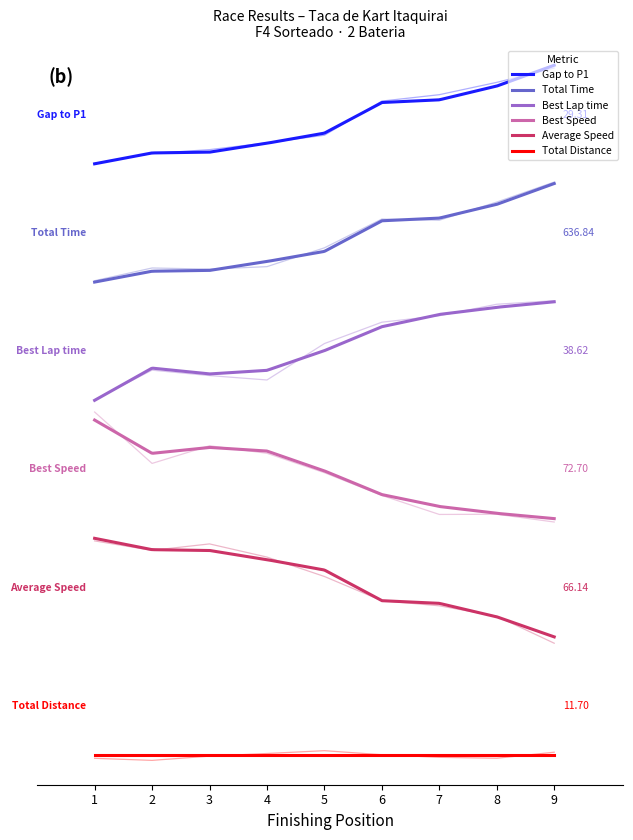

What is the difference between the second highest and minimum values in the Gap to P1 series?

0.8